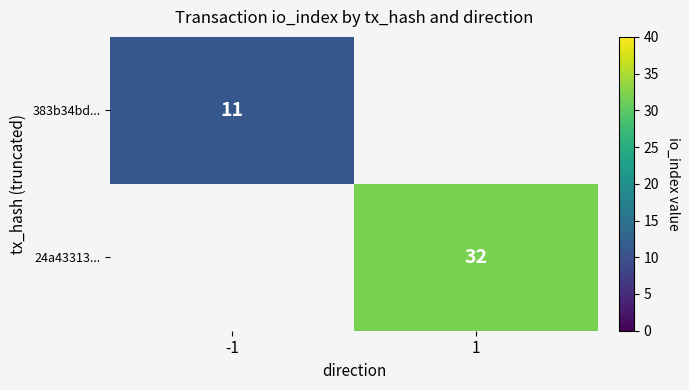

Is it true that 383b34bd... equals 11 at -1?

True